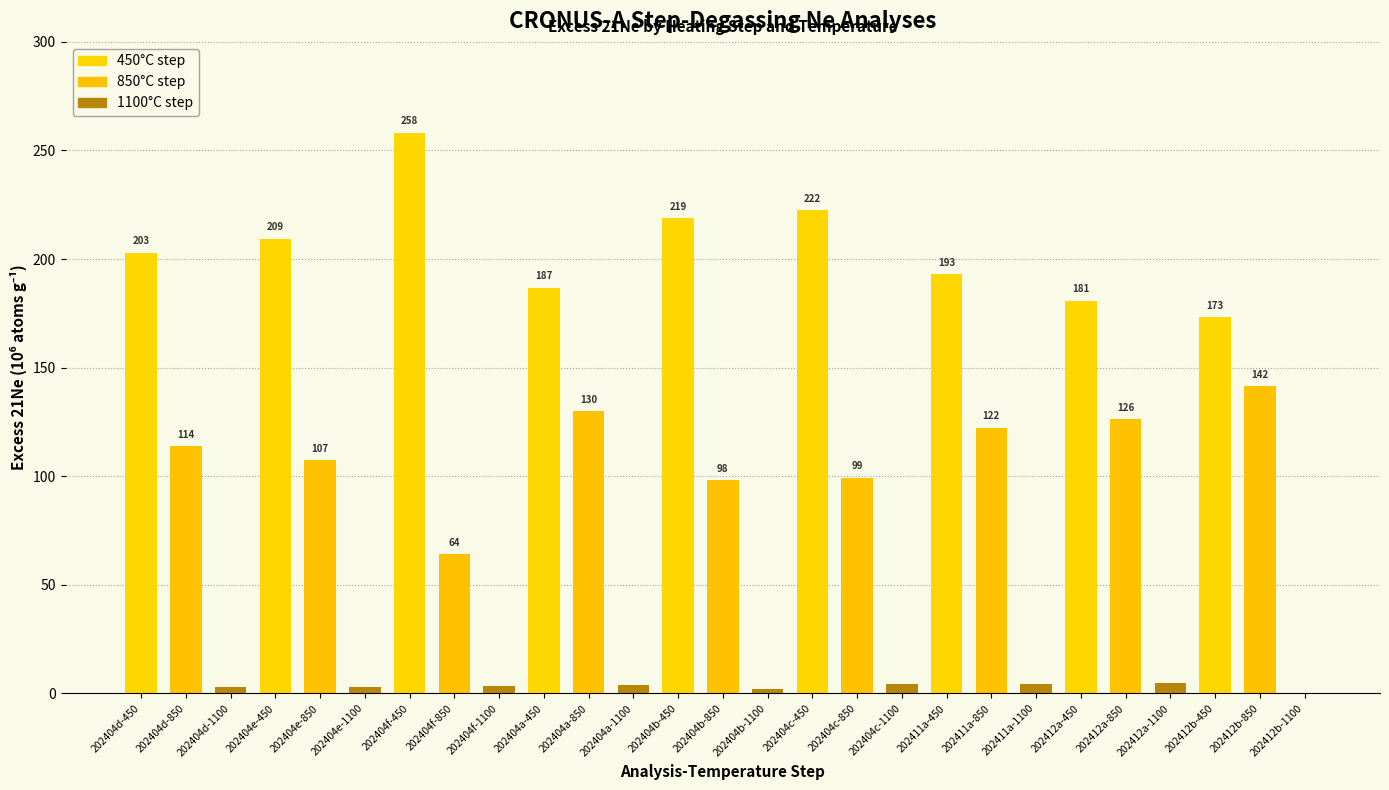

What is the change in value from 202411a-450 to 202411a-850?

-70.8